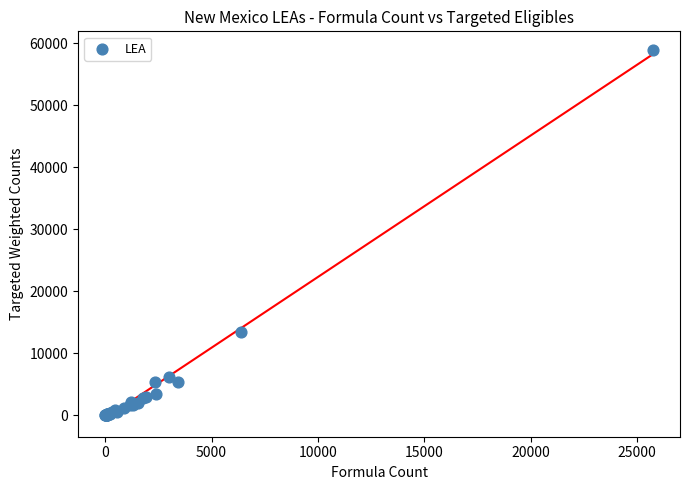

What Y value in the scatter plot is closest to 29469?

13446.0